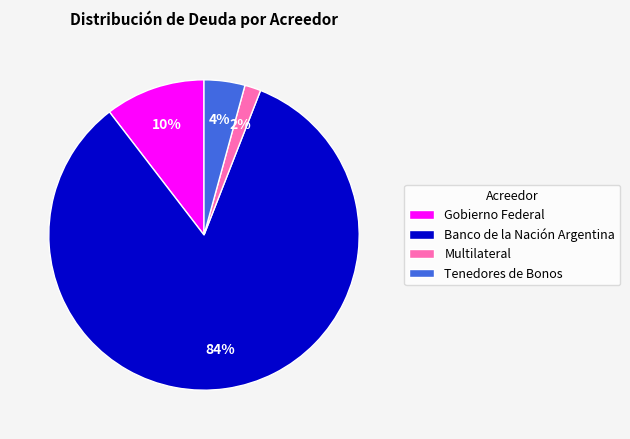

Does Banco de la Nación Argentina represent more than half of the total?

Yes